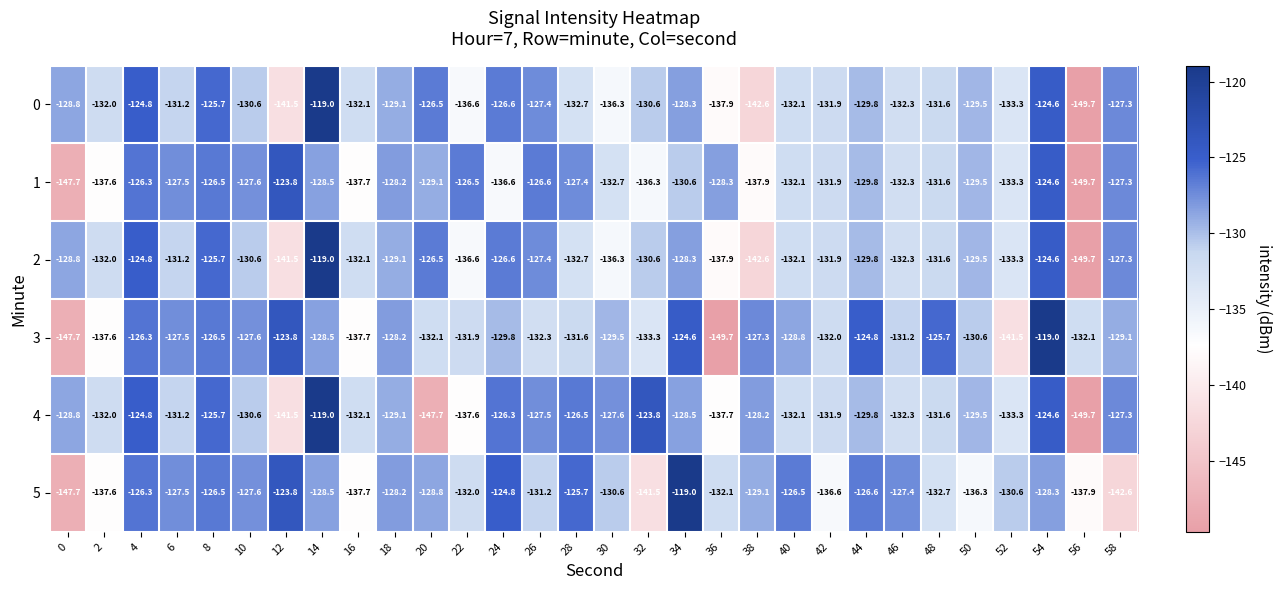

Between 42 and 52, which series saw the biggest shift?

3